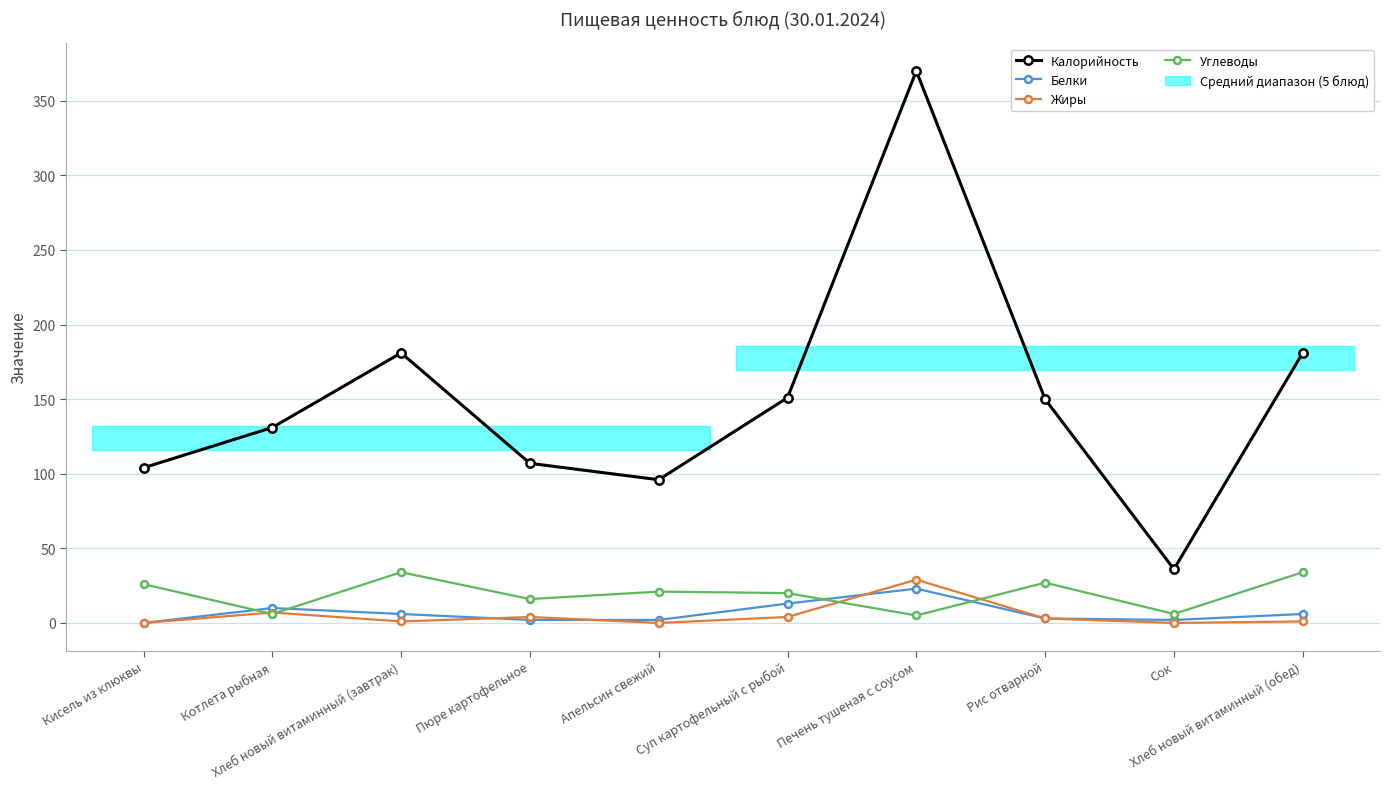

True or false: Жиры and Белки cross at least once.

True